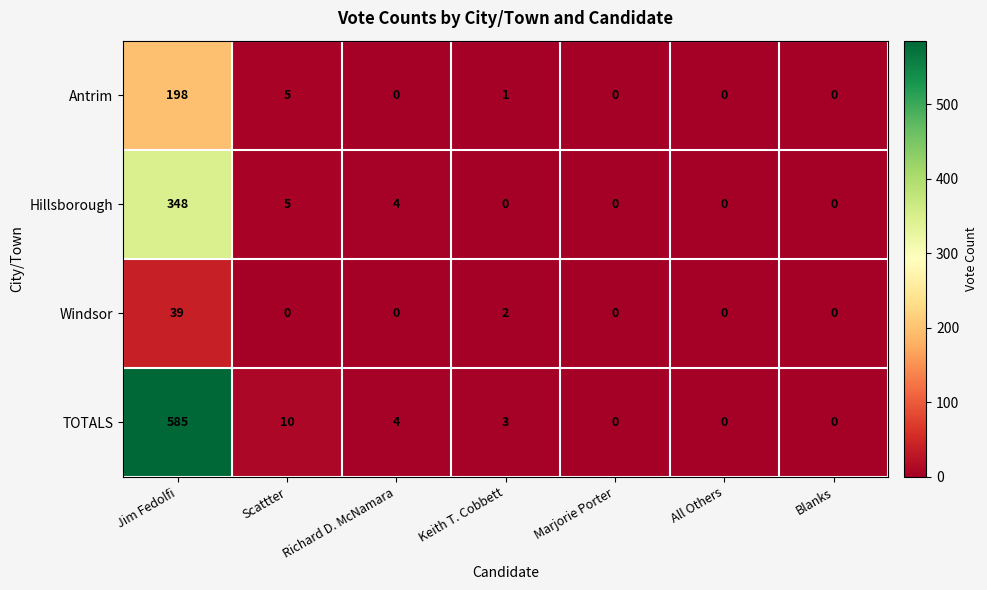

Reading left to right, list all the values displayed in this chart.

Antrim: 198	5	0	1	0	0	0
Hillsborough: 348	5	4	0	0	0	0
Windsor: 39	0	0	2	0	0	0
TOTALS: 585	10	4	3	0	0	0